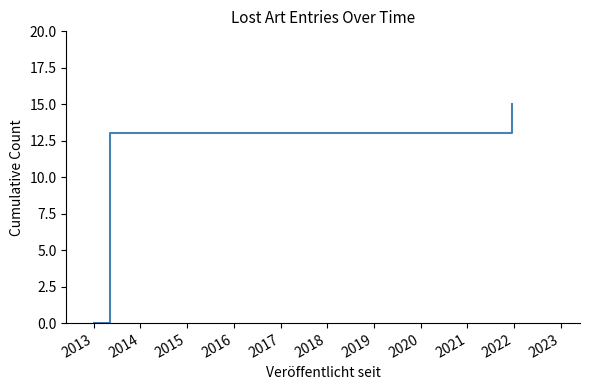

What is the maximum value shown in the chart?

15